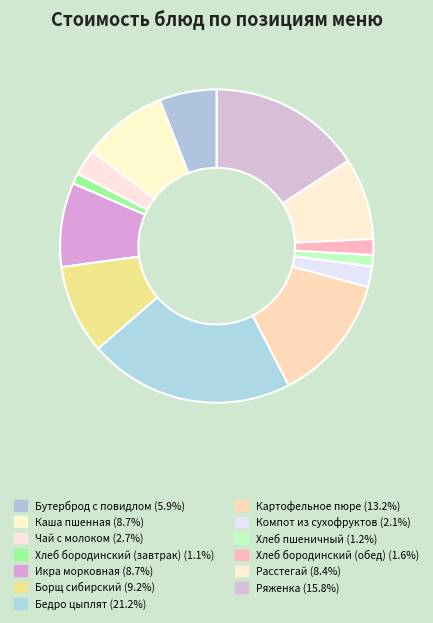

Which category has the biggest portion of the pie?

Бедро цыплят